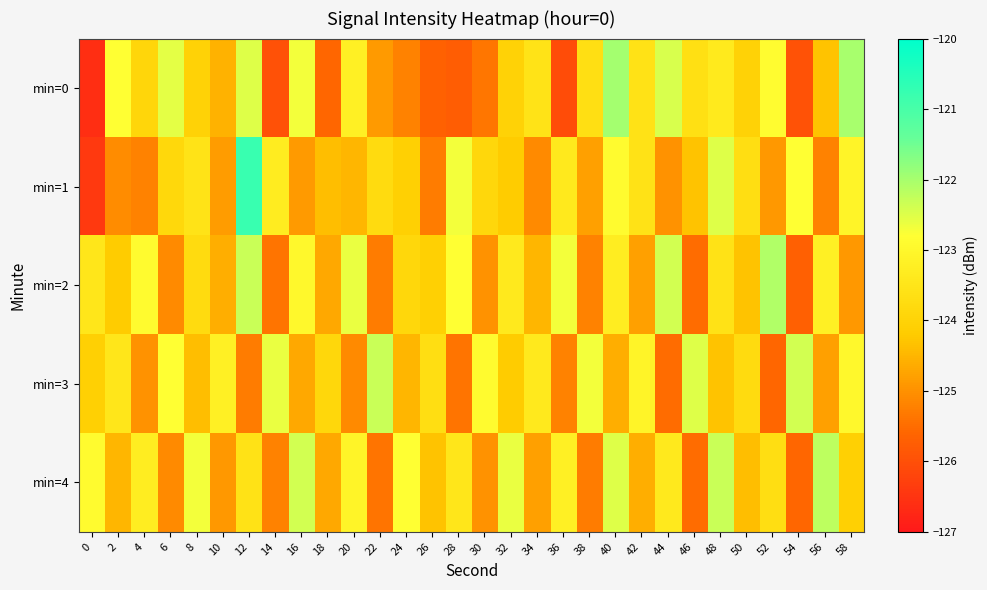

What is the smallest value displayed?

-126.6